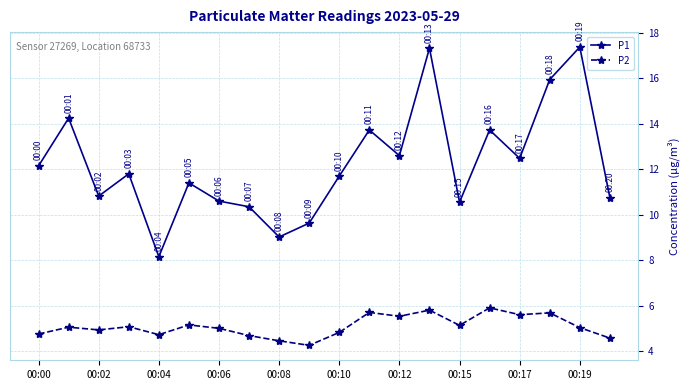

True or false: P2 and P1 cross at least once.

False